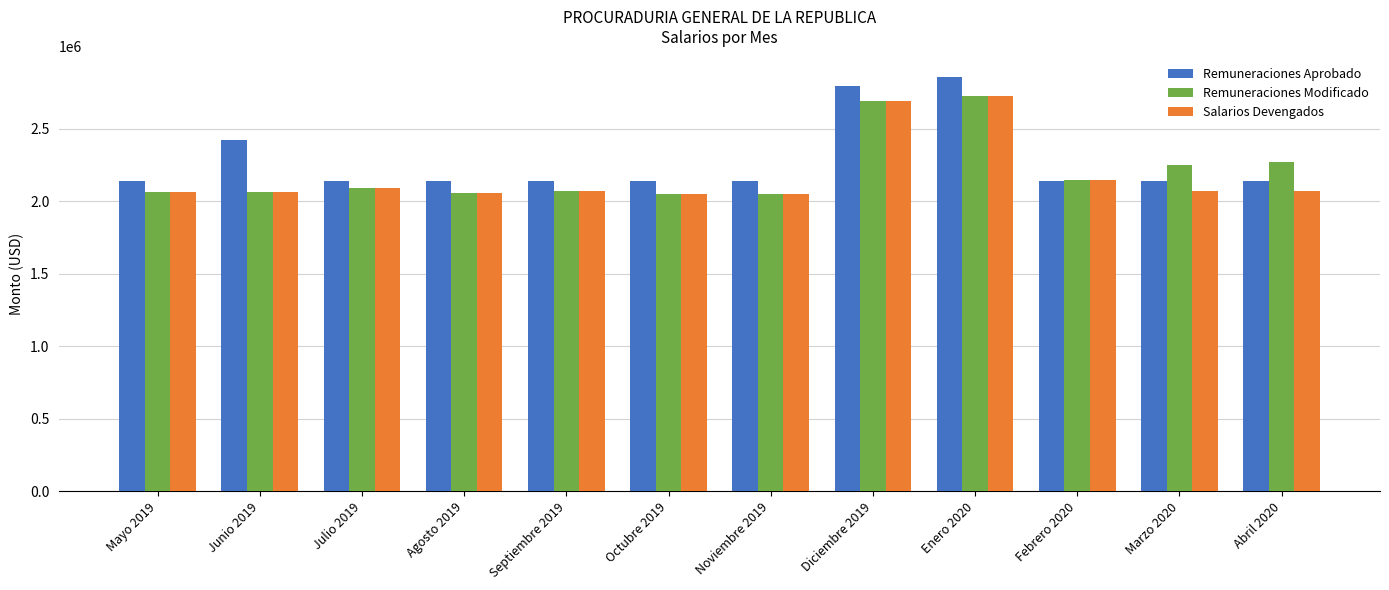

What is the label of the 4th bar from the right?

Enero 2020